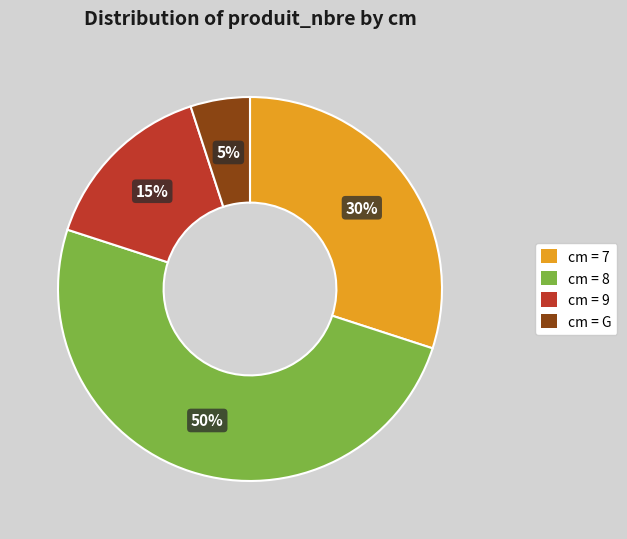

To the nearest percent, what is the average slice percentage?

25%